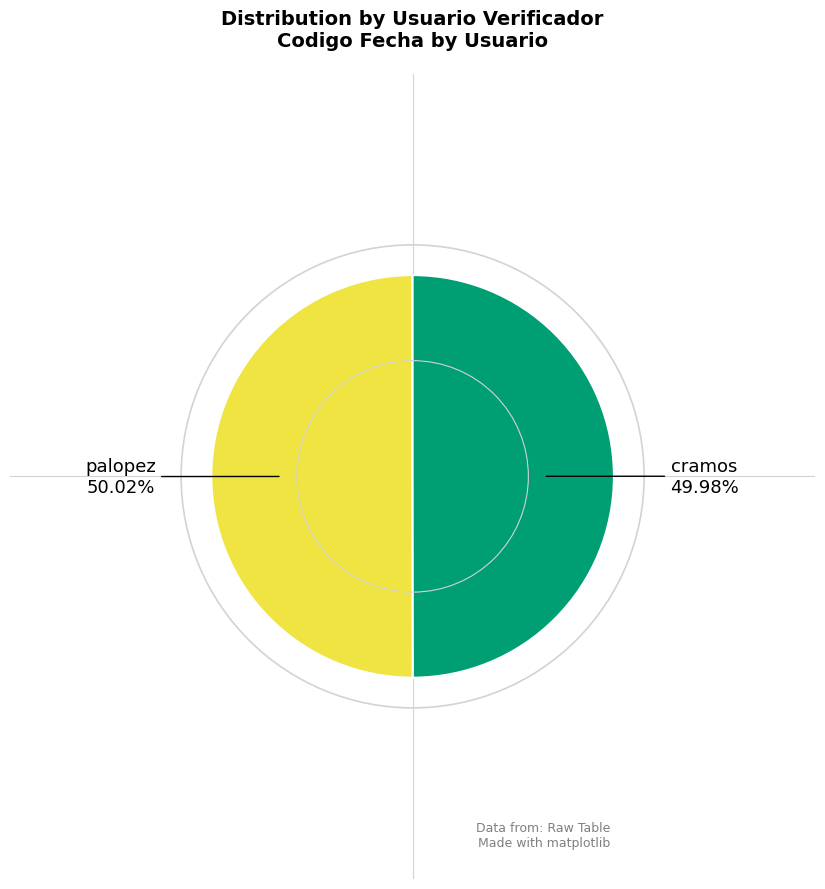

Does any single category account for the majority?

Yes